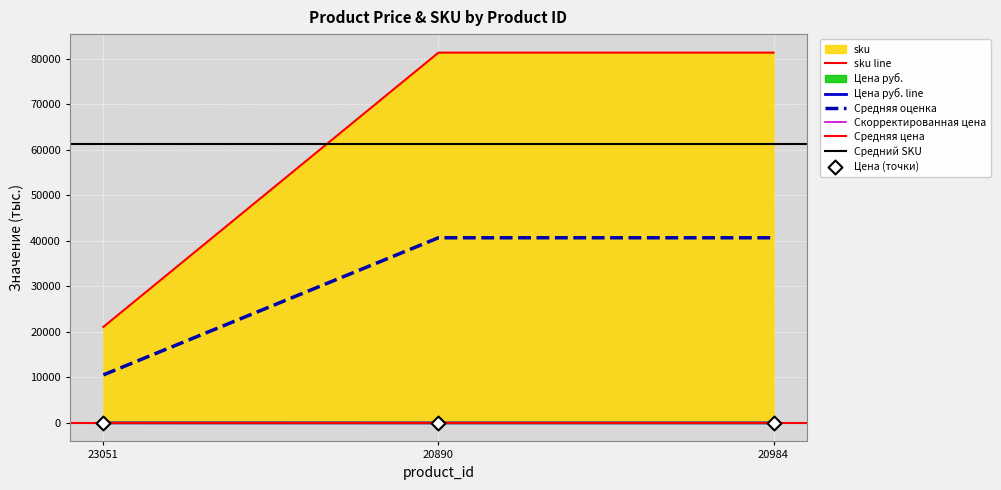

Which series reaches the minimum Y coordinate?

Цена руб.